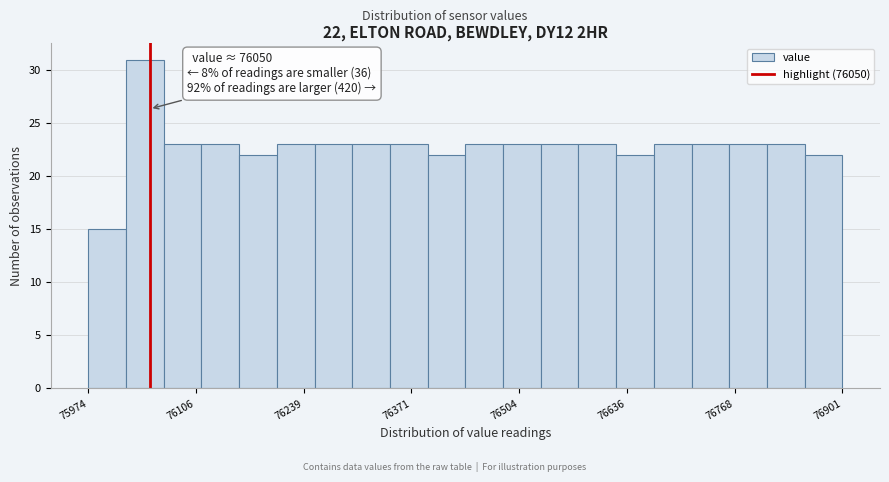

Read against the x-axis, roughly where is the centre of the tallest bar?

76040